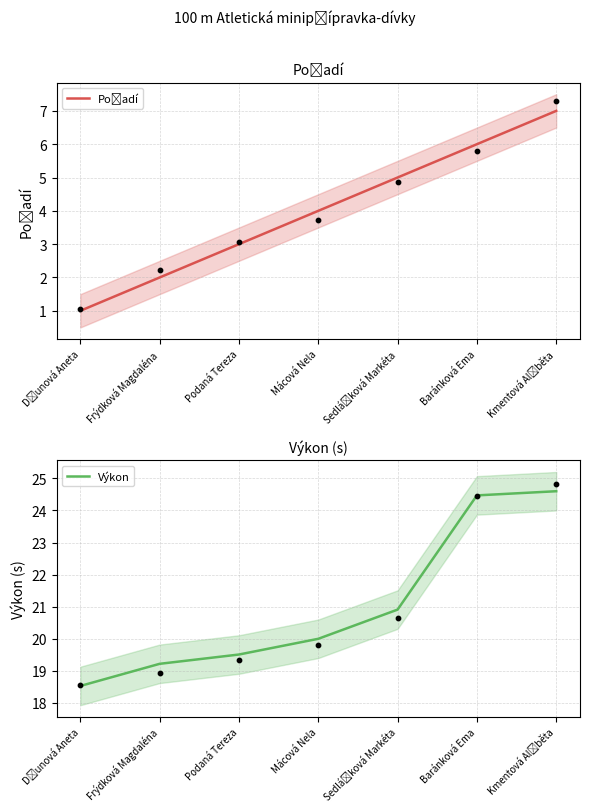

At how many categories does at least one series exceed 7?

7